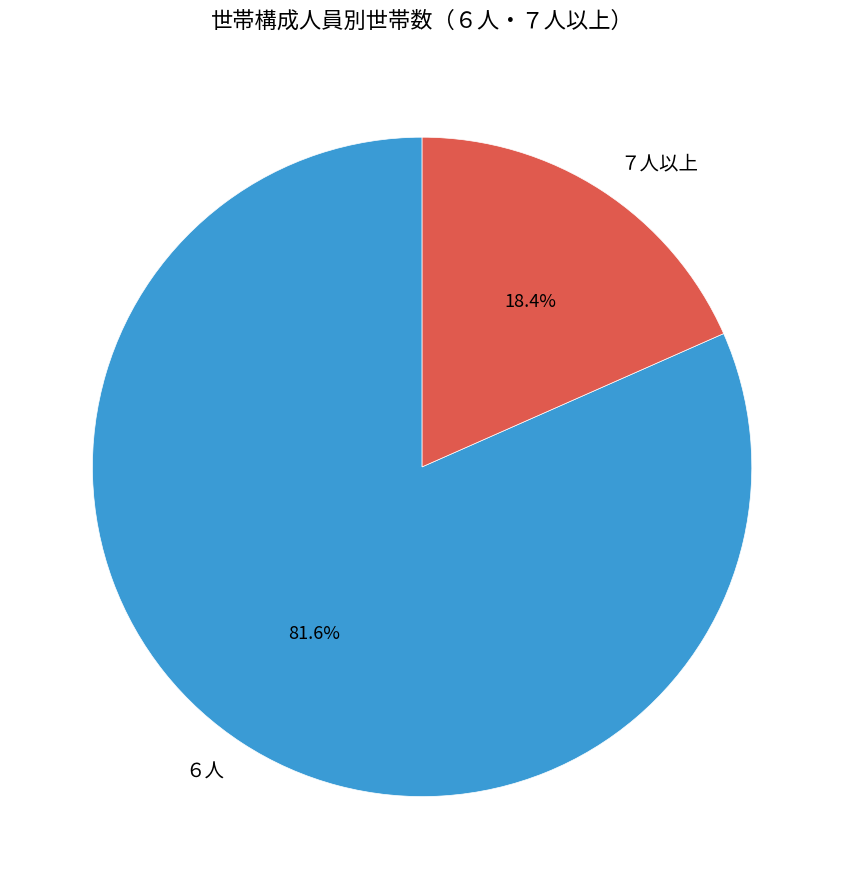

How many slices are in this pie chart?

2